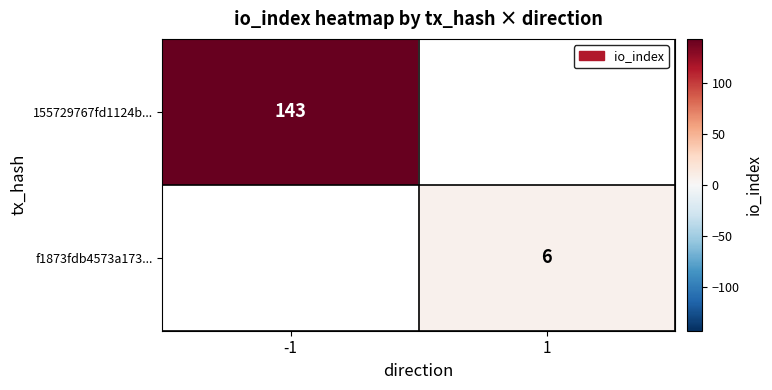

At how many categories does at least one series exceed 135?

1